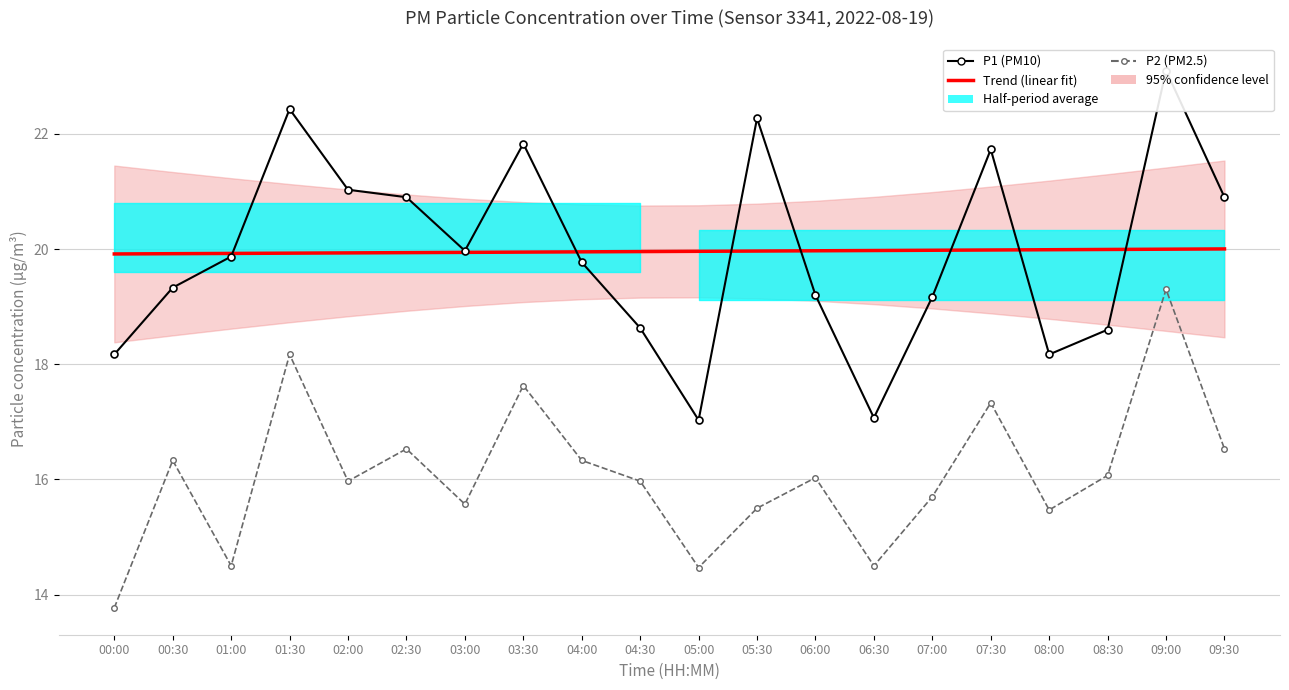

The Trend (linear fit) series shows 20.0 at 04:30. True or false?

True